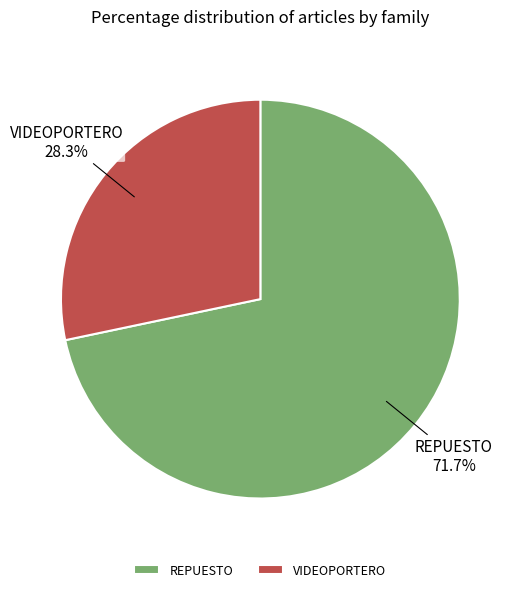

Is there any slice that represents more than half of the pie?

Yes